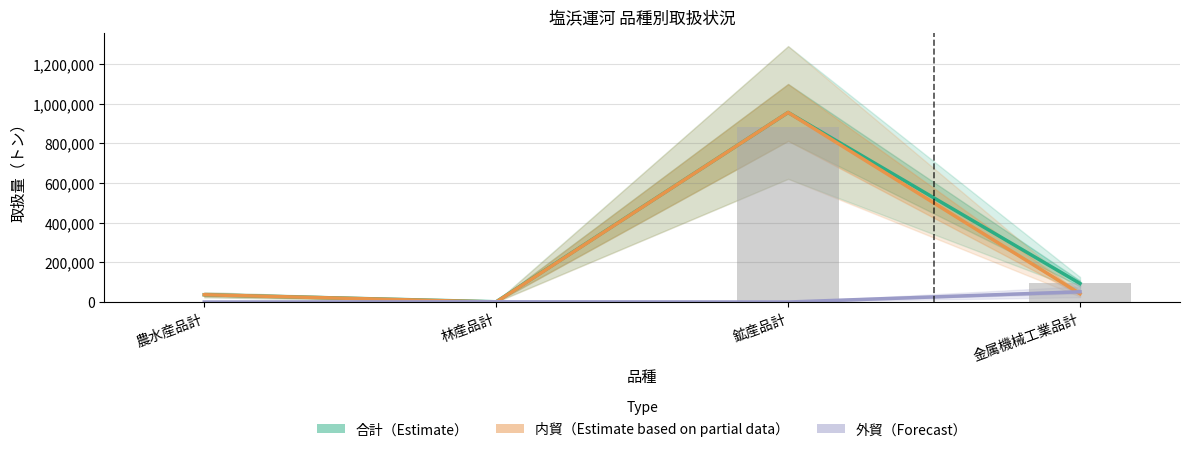

How many values in the 合計（Estimate） series are below 93499?

2